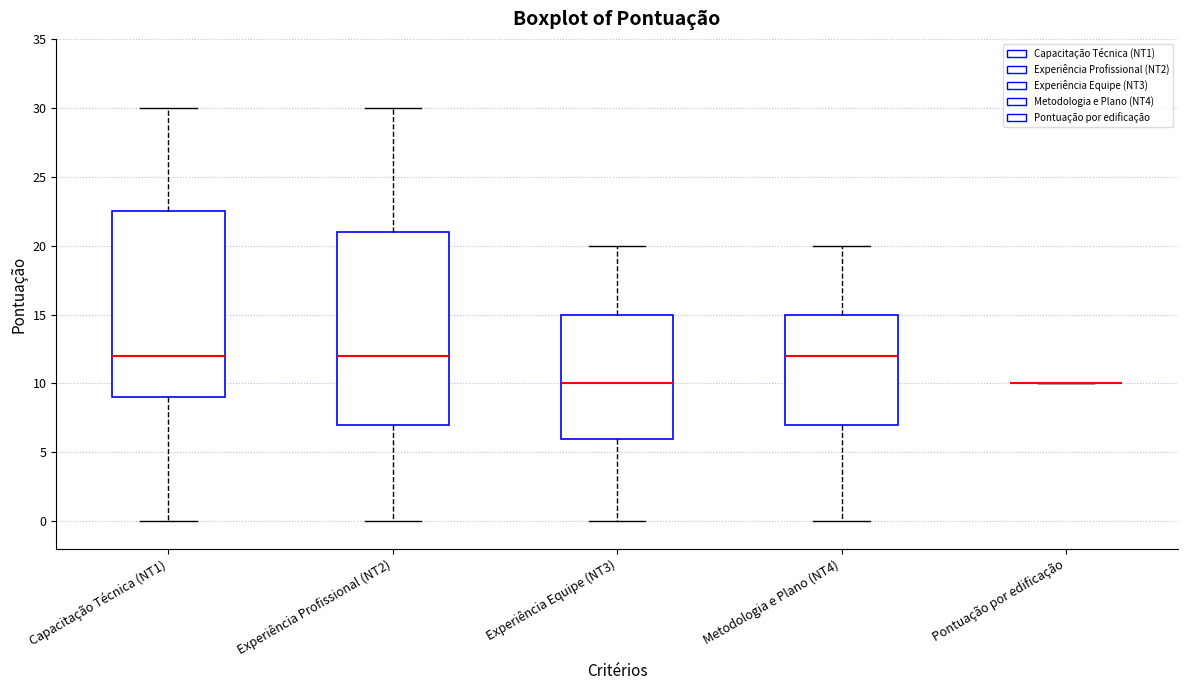

Comparing the boxes themselves (not the whiskers), which one is the tallest?

Experiência Profissional (NT2)